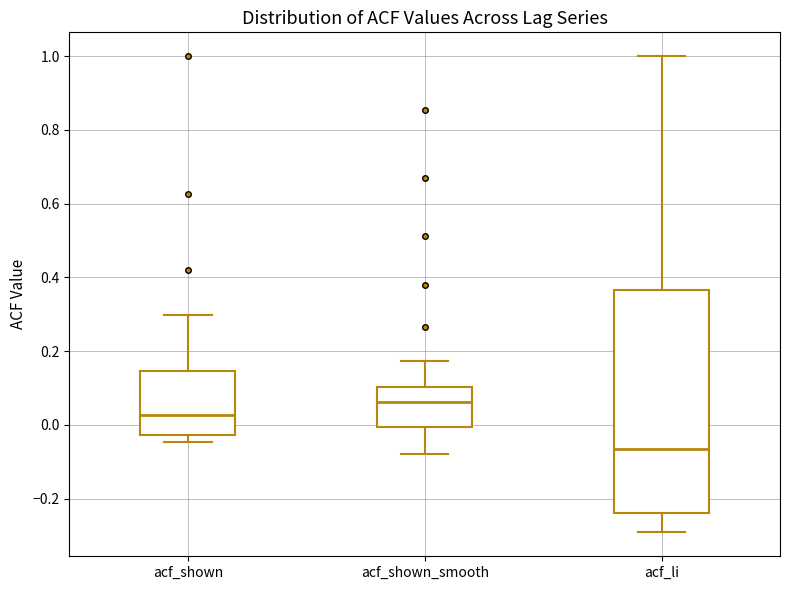

Reading left to right, read every box against the y-axis: the position of its median line, the range the box covers, and the ends of its whiskers. The values are not printed on the chart, so give them approximately, as read against the axis.

acf_shown: median 0.02, box -0.02 to 0.14, whiskers -0.04 to 0.30
acf_shown_smooth: median 0.06, box 0.00 to 0.10, whiskers -0.08 to 0.18
acf_li: median -0.06, box -0.24 to 0.36, whiskers -0.30 to 1.00